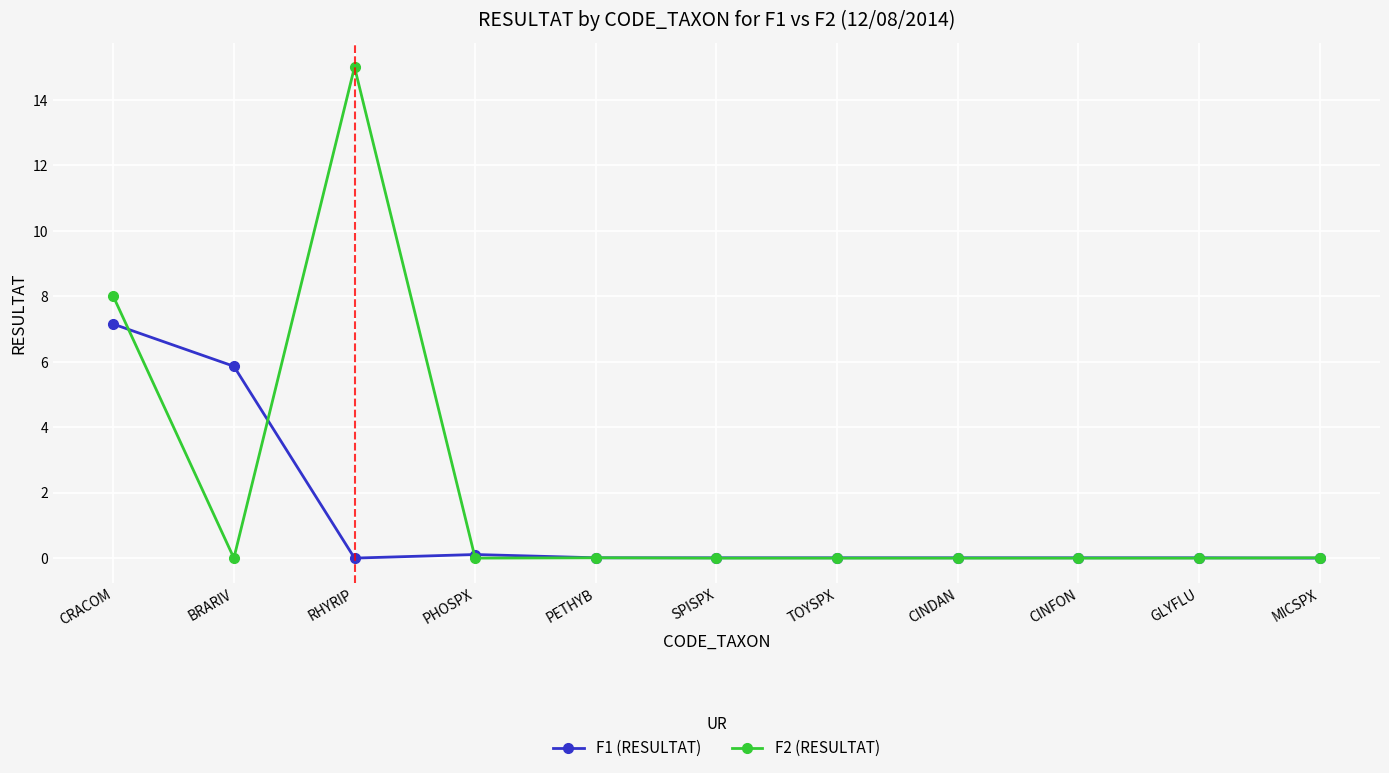

Which series has the widest spread of values?

F2 (RESULTAT)